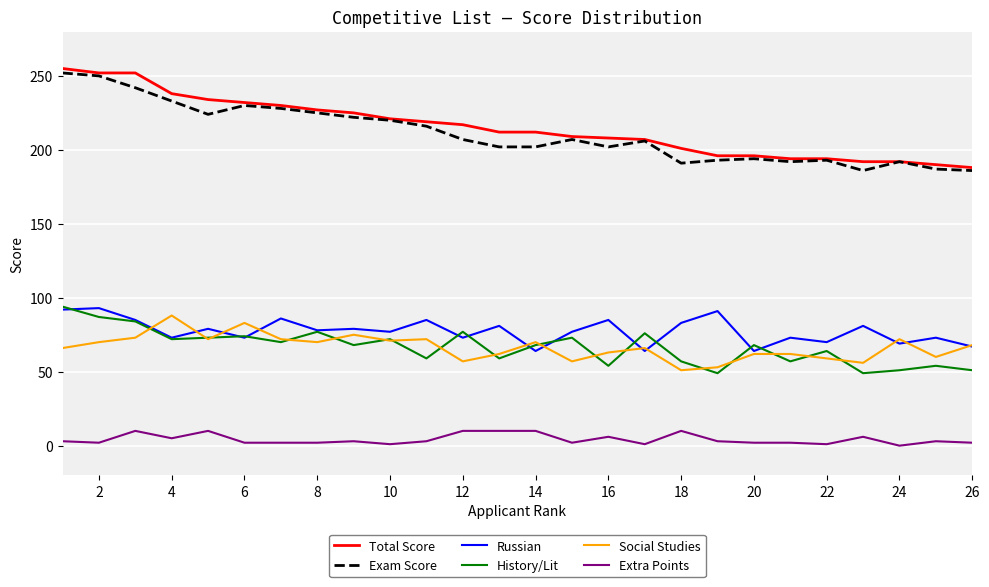

What is the maximum value for Extra Points?

10